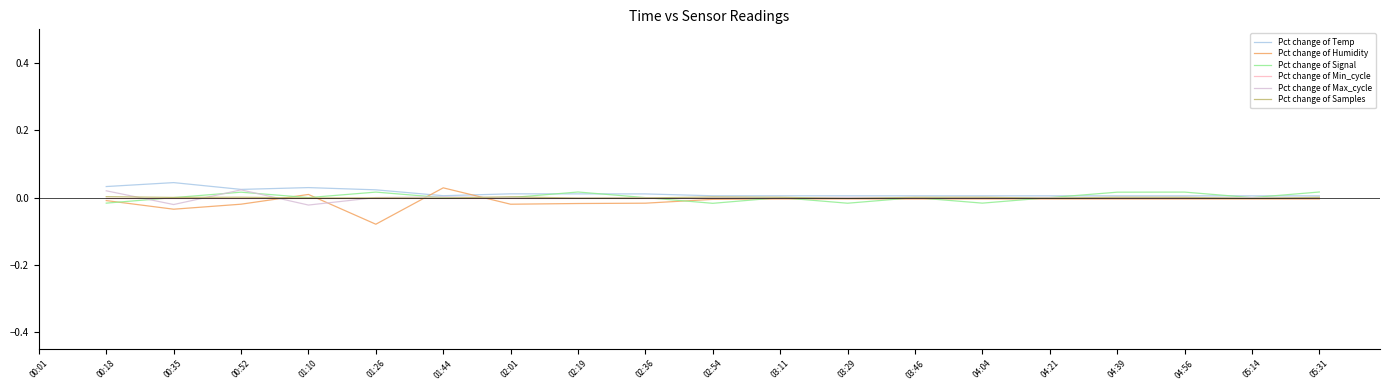

True or false: Pct change of Signal and Pct change of Max_cycle intersect in this chart.

True